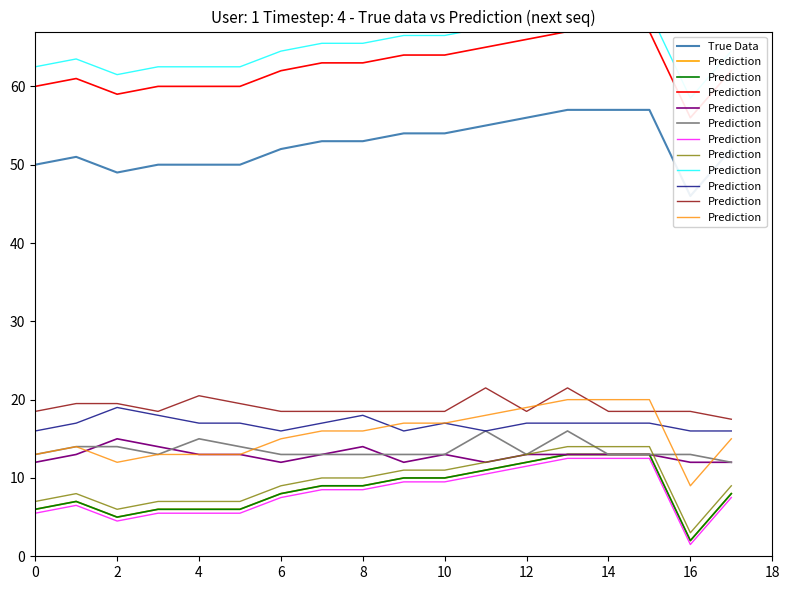

What is the approximate value of Prediction at 0, to the nearest 10?

10